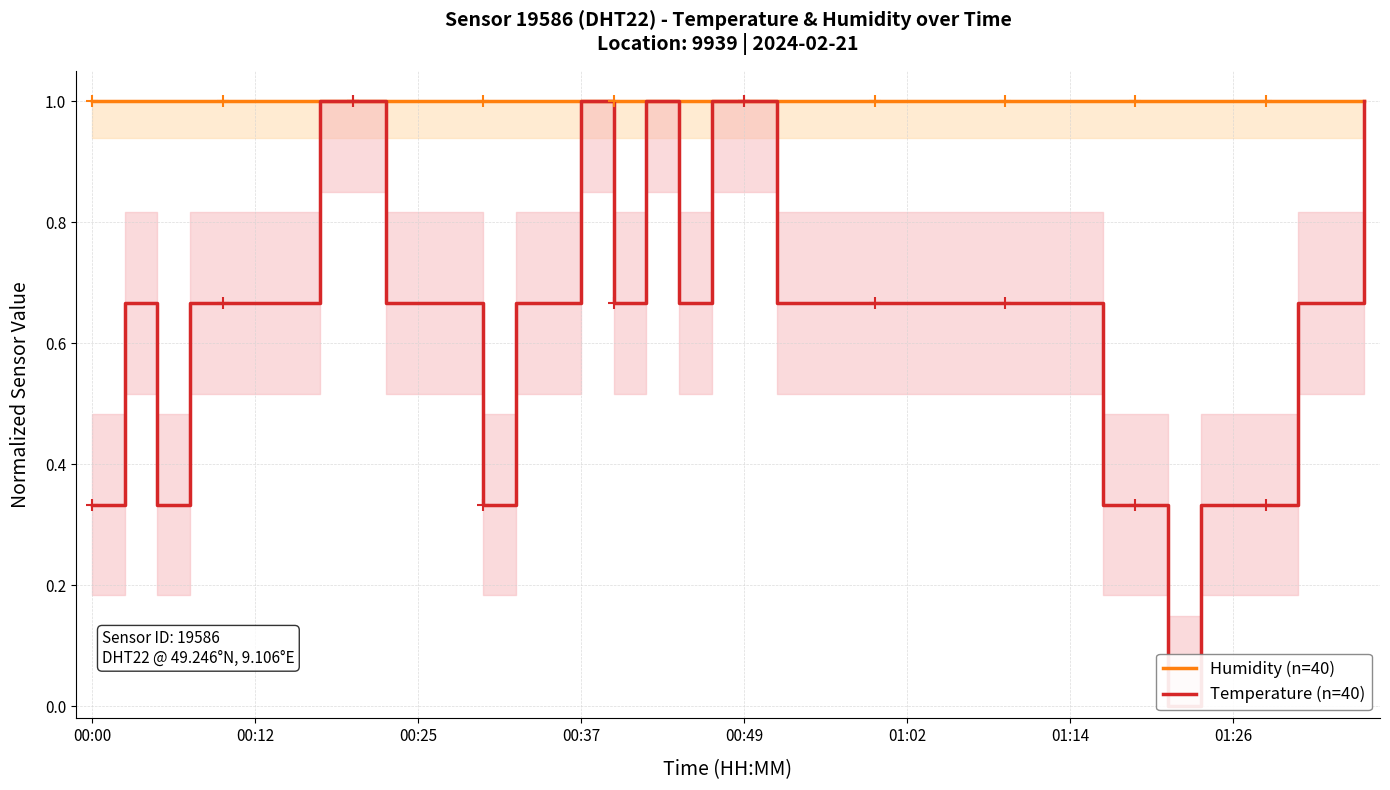

How many series are shown in this chart?

2